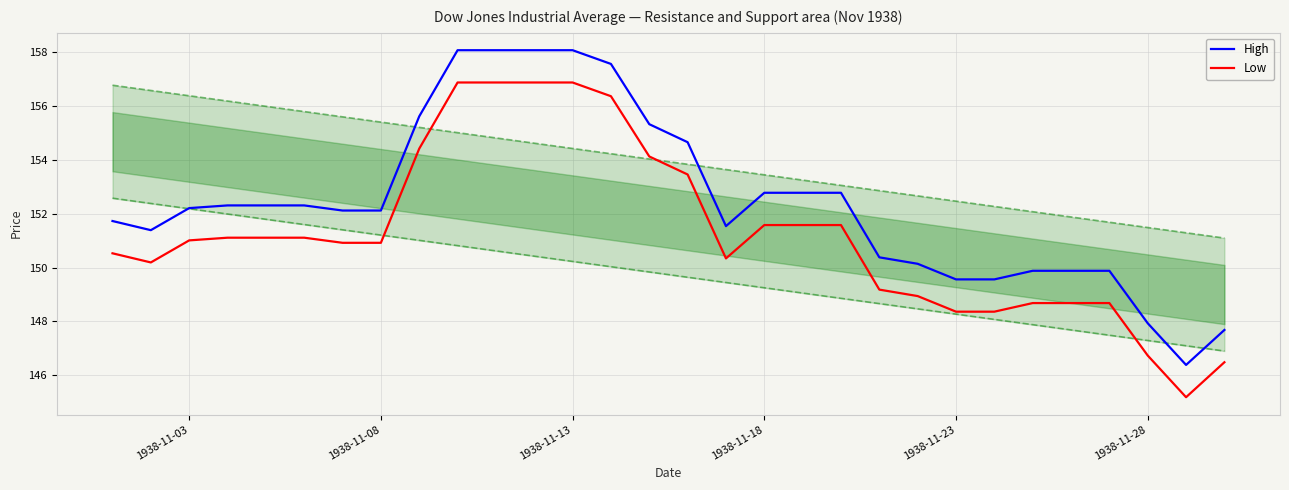

True or false: Low has a value of 151.0 at 1938-11-03.

True